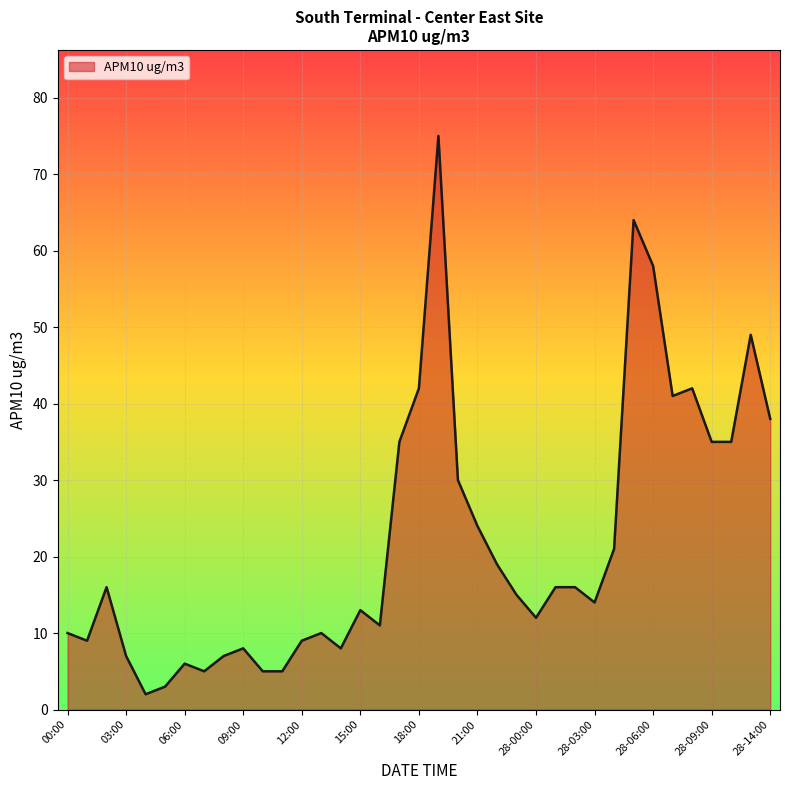

What is the maximum value shown in the chart?

75